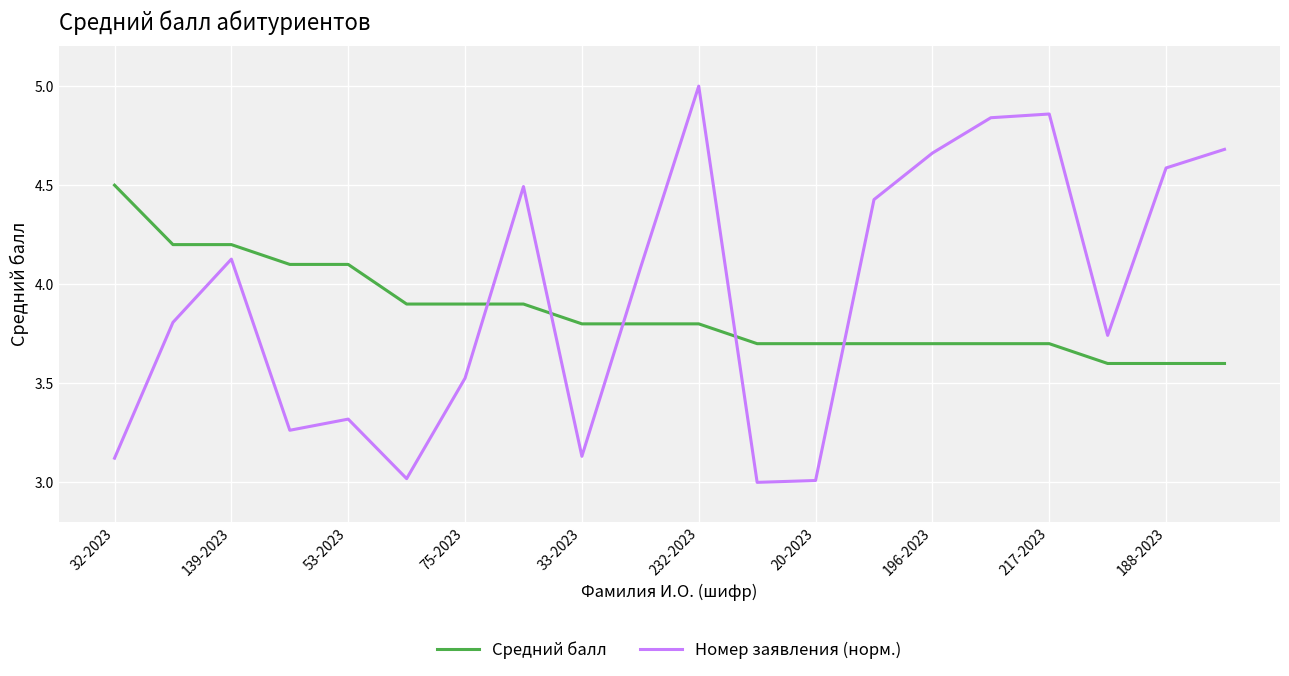

True or false: Средний балл and Номер заявления (норм.) intersect in this chart.

True